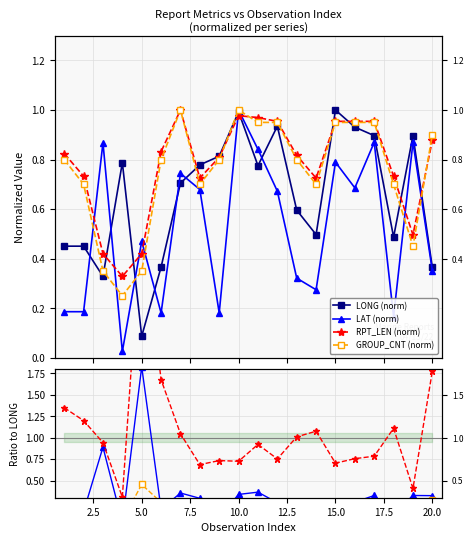

In LAT (norm), how many points are lower than both neighbors (excluding endpoints)?

6